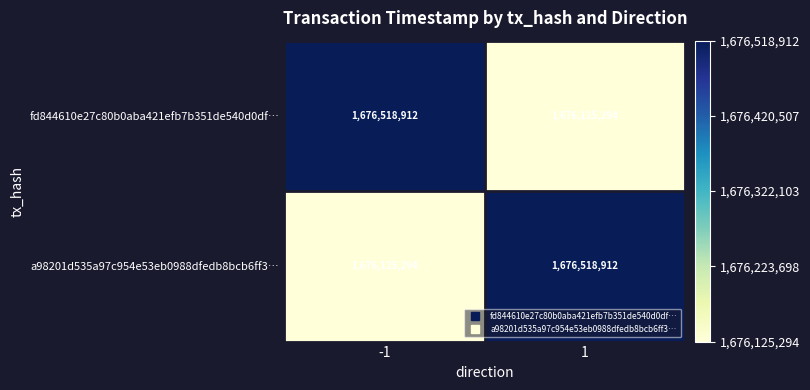

Is it true that a98201d535a97c954e53eb0988dfedb8bcb6ff3… equals 2525667107 at 1?

False